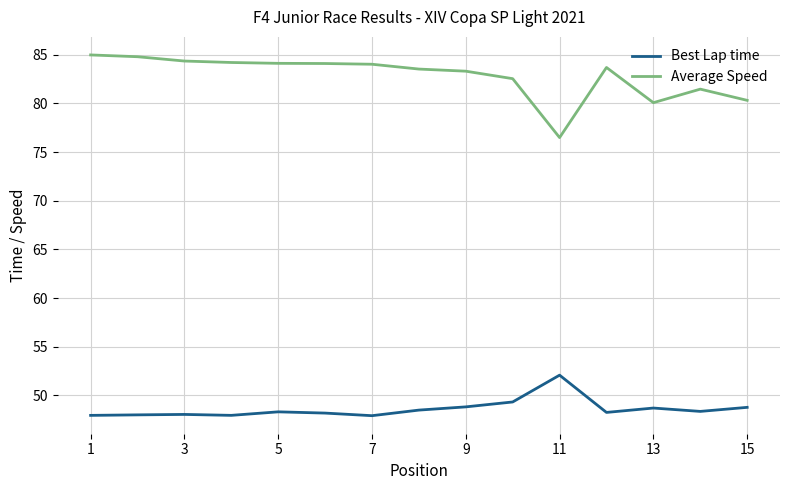

Which series has the largest total across all categories?

Average Speed